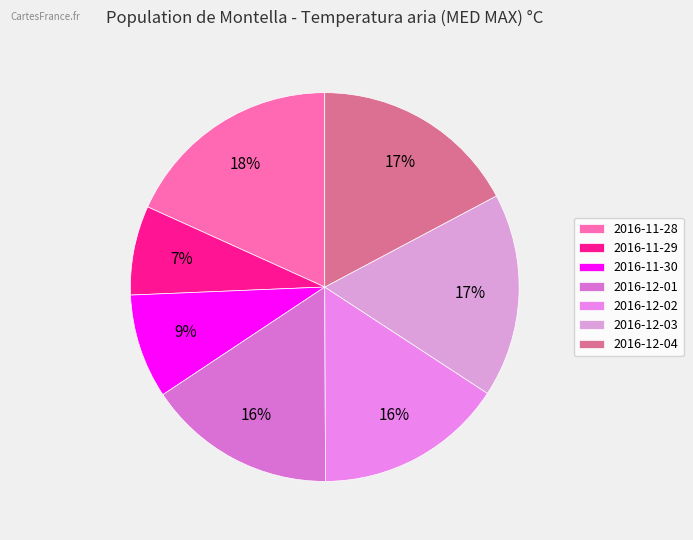

To the nearest percent, what portion does 2016-12-02 represent?

16%